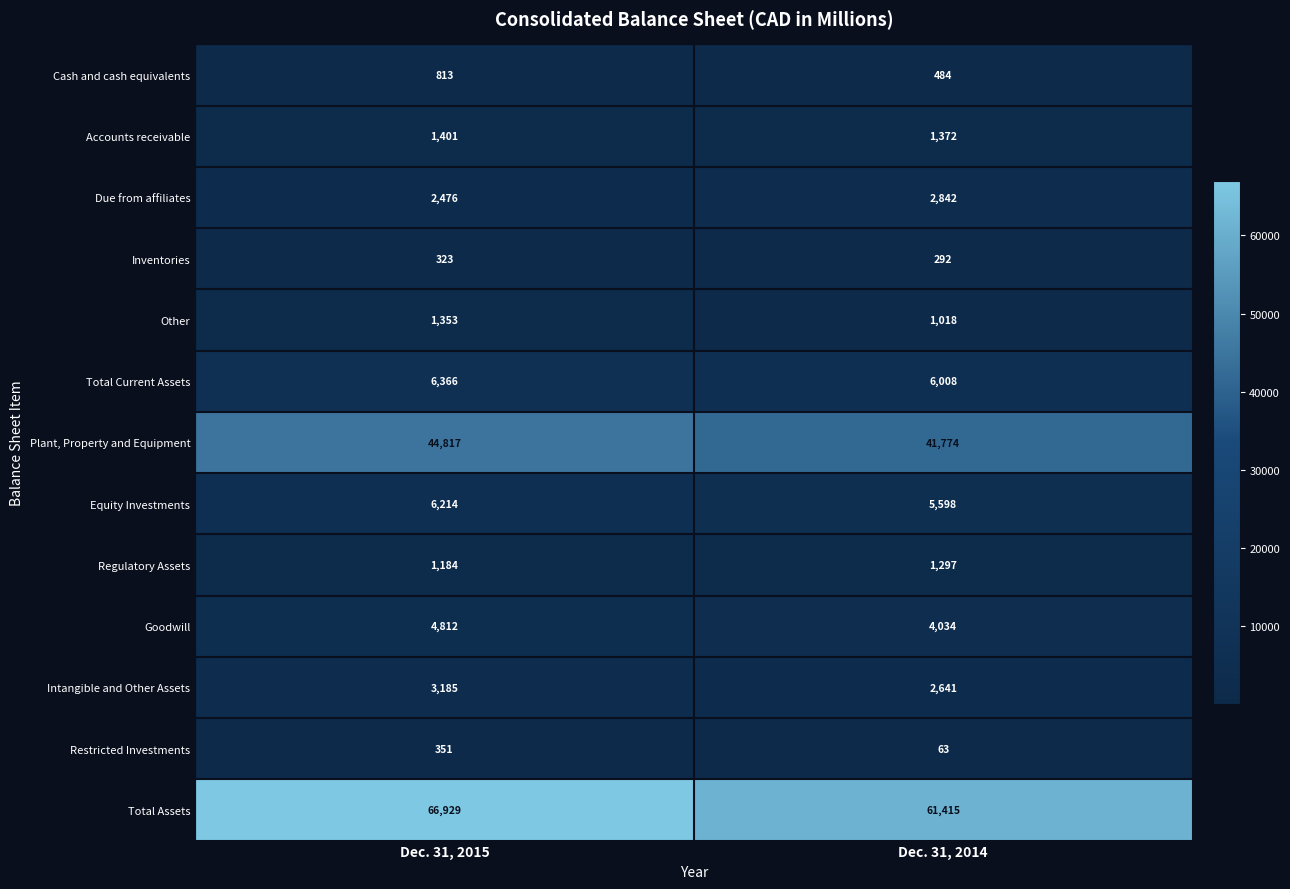

The value of Total Current Assets at Dec. 31, 2014 is 9891. True or false?

False